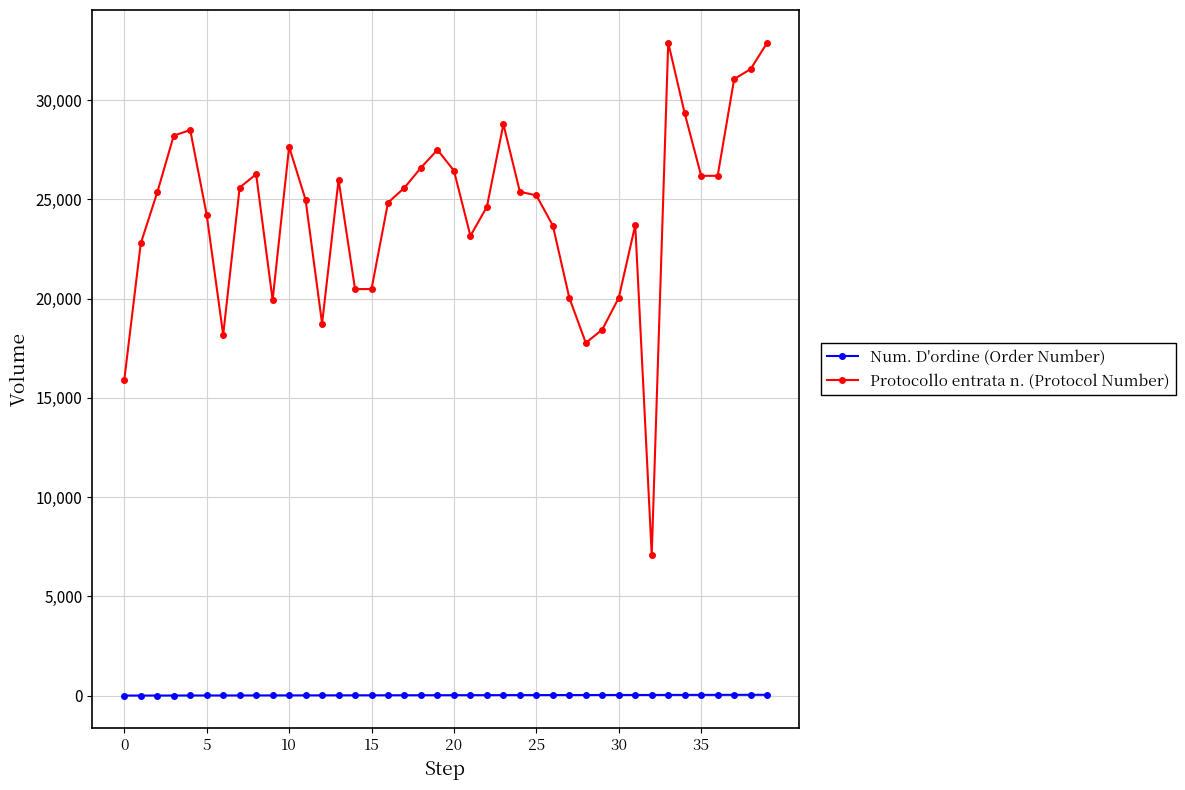

List the series in order of their overall mean, lowest first.

Num. D'ordine (Order Number), Protocollo entrata n. (Protocol Number)